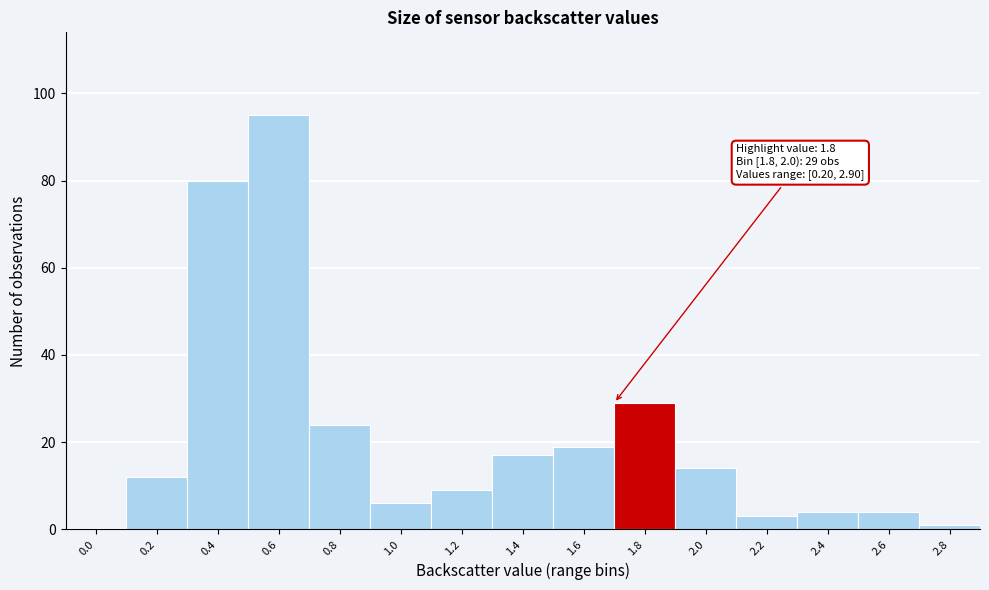

Reading left to right, list all the values displayed in this chart.

0.0=0	0.2=12	0.4=80	0.6=95	0.8=24	1.0=6	1.2=9	1.4=17	1.6=19	1.8=29	2.0=14	2.2=3	2.4=4	2.6=4	2.8=1